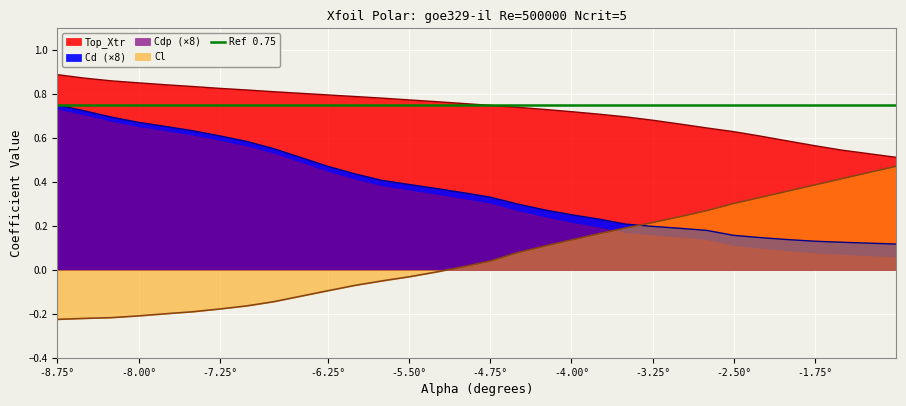

What is the label of the 22nd point from the left?

-3.25°